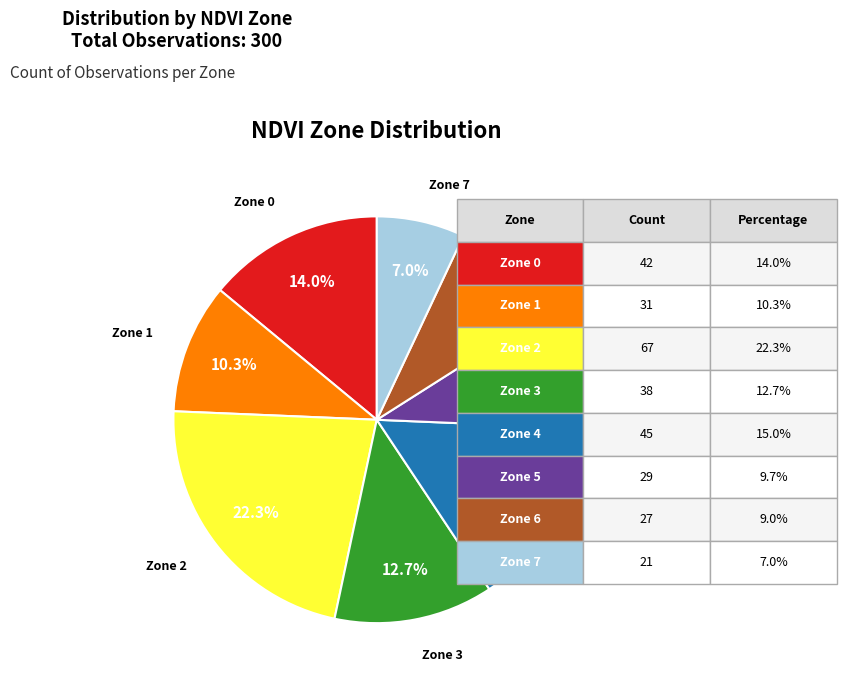

Which slice is the smallest?

Zone 7